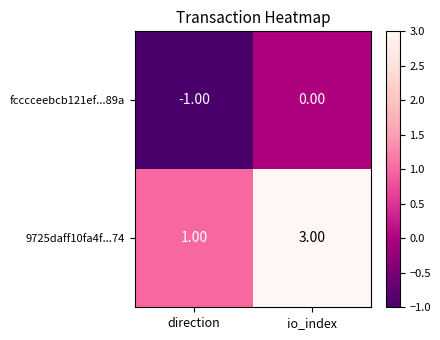

At which label is 9725daff10fa4f...74 closest to 2?

direction